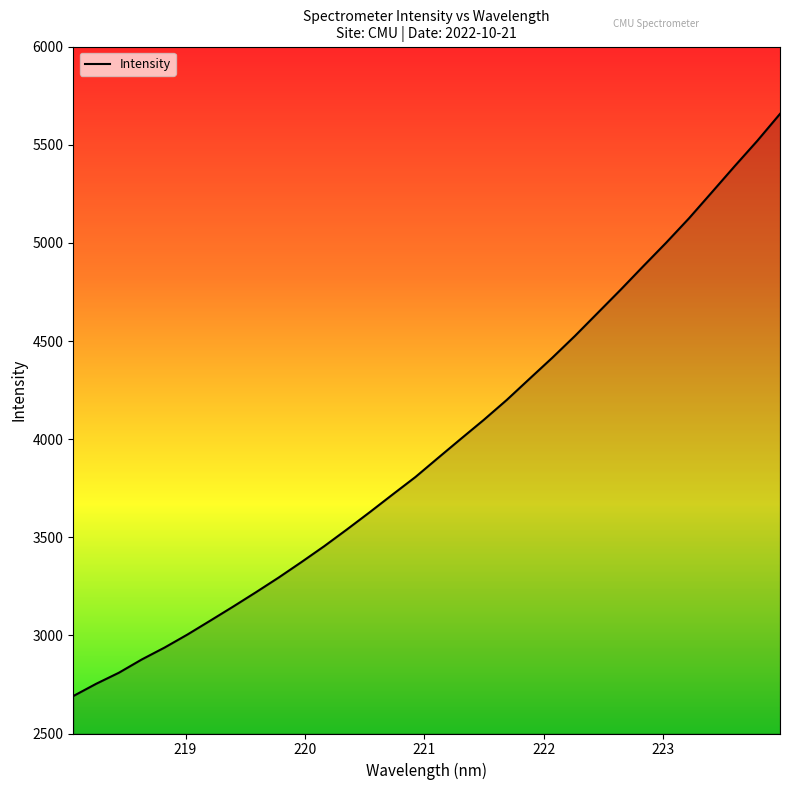

What is the minimum value shown in the chart?

2690.8